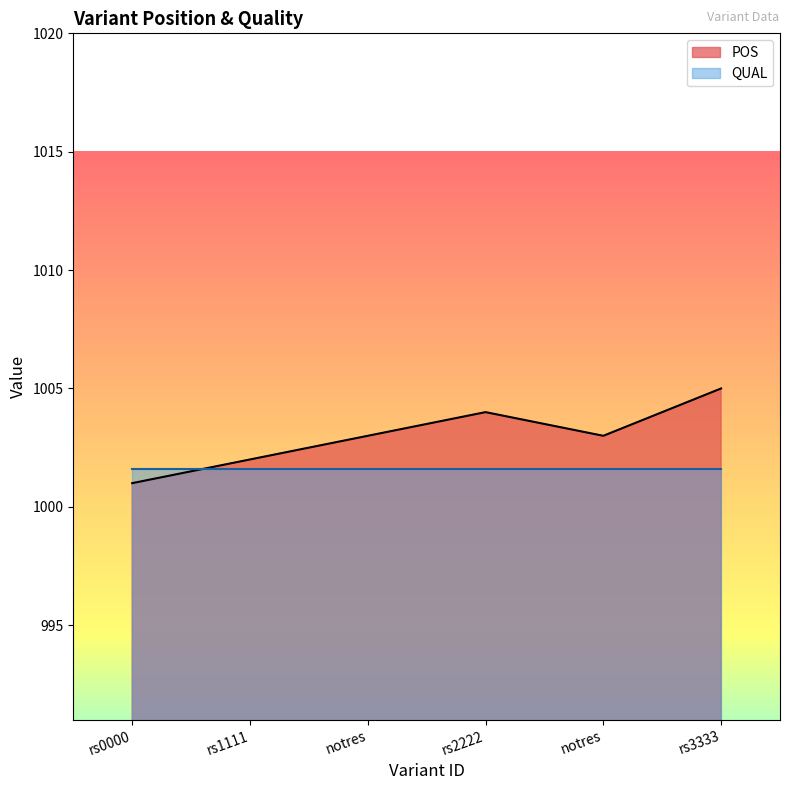

At which category does the chart reach its minimum across all series?

rs0000